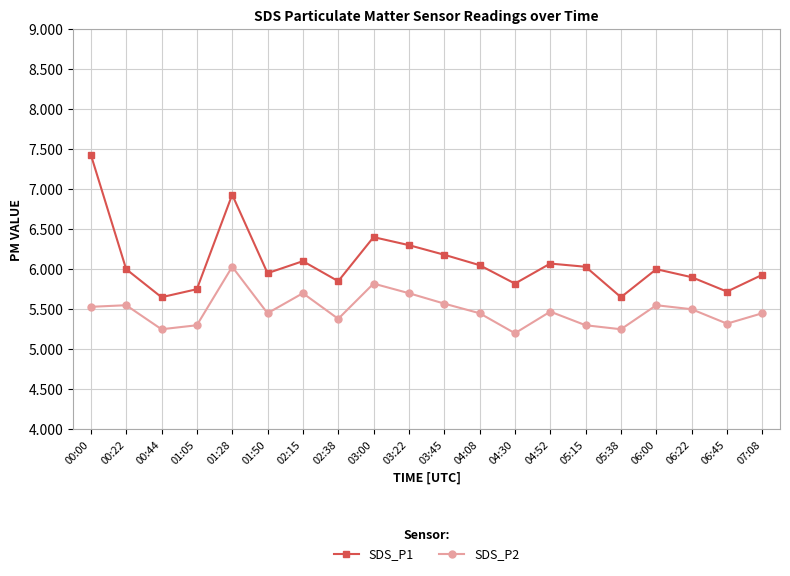

What is the label of the 20th point from the left?

07:08